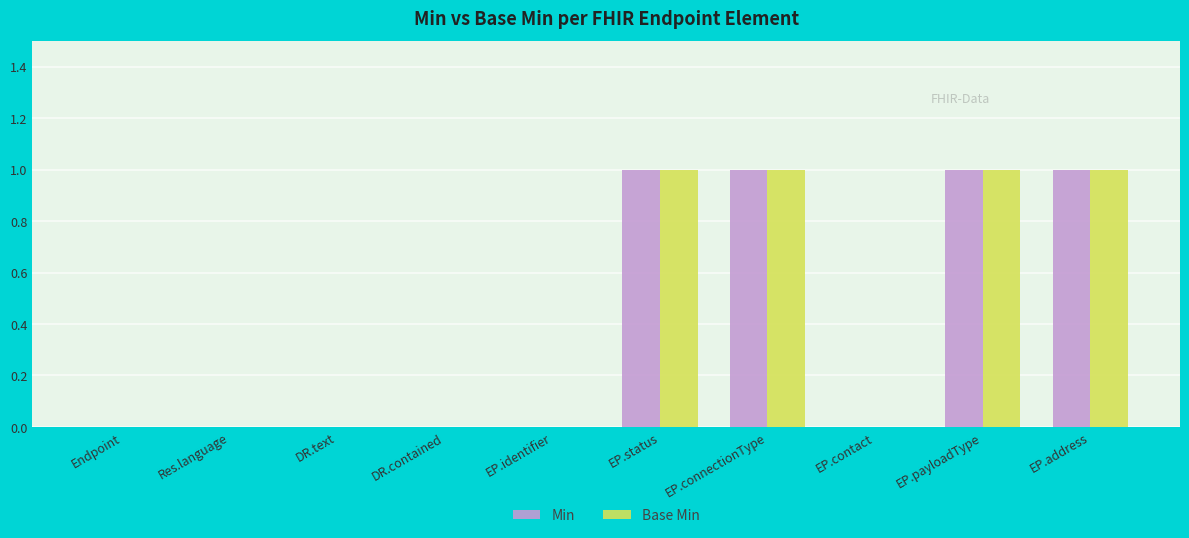

True or false: Base Min has a value of -1 at Res.language.

False